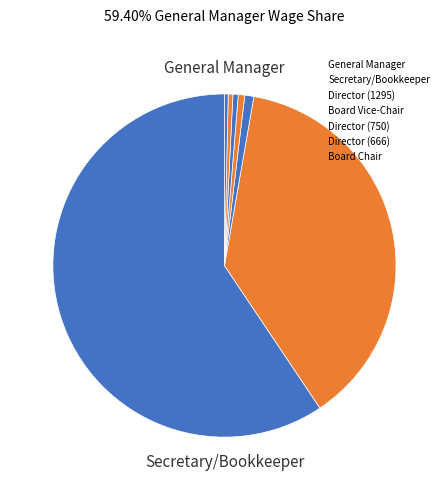

The Director (750) slice represents 0% of the pie. True or false?

True